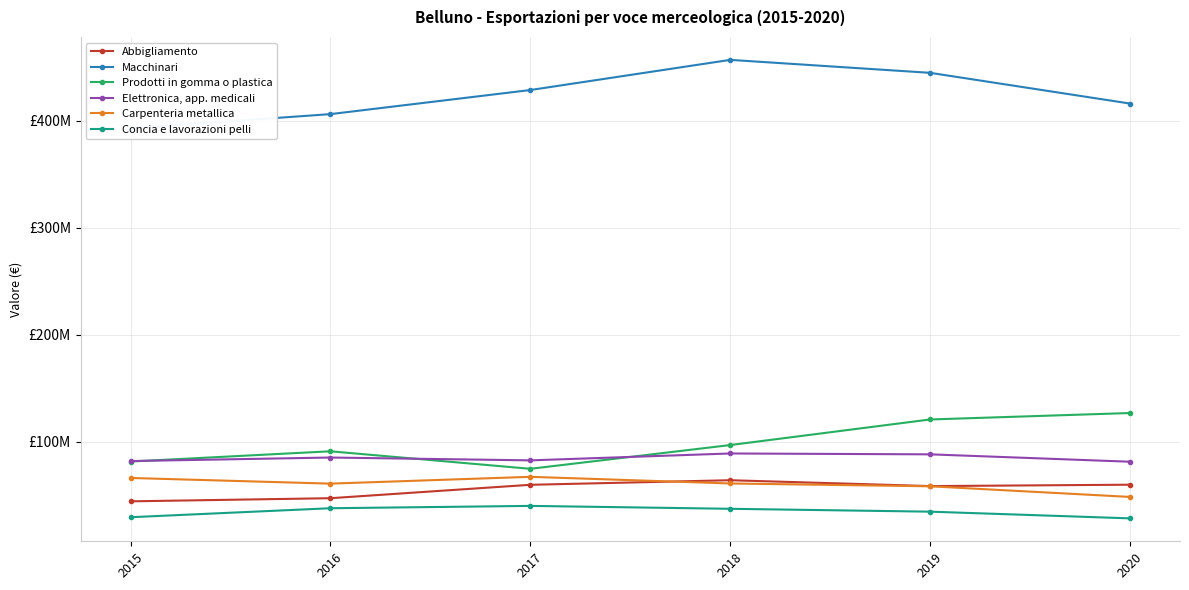

At which label is Carpenteria metallica closest to 57686581?

2019